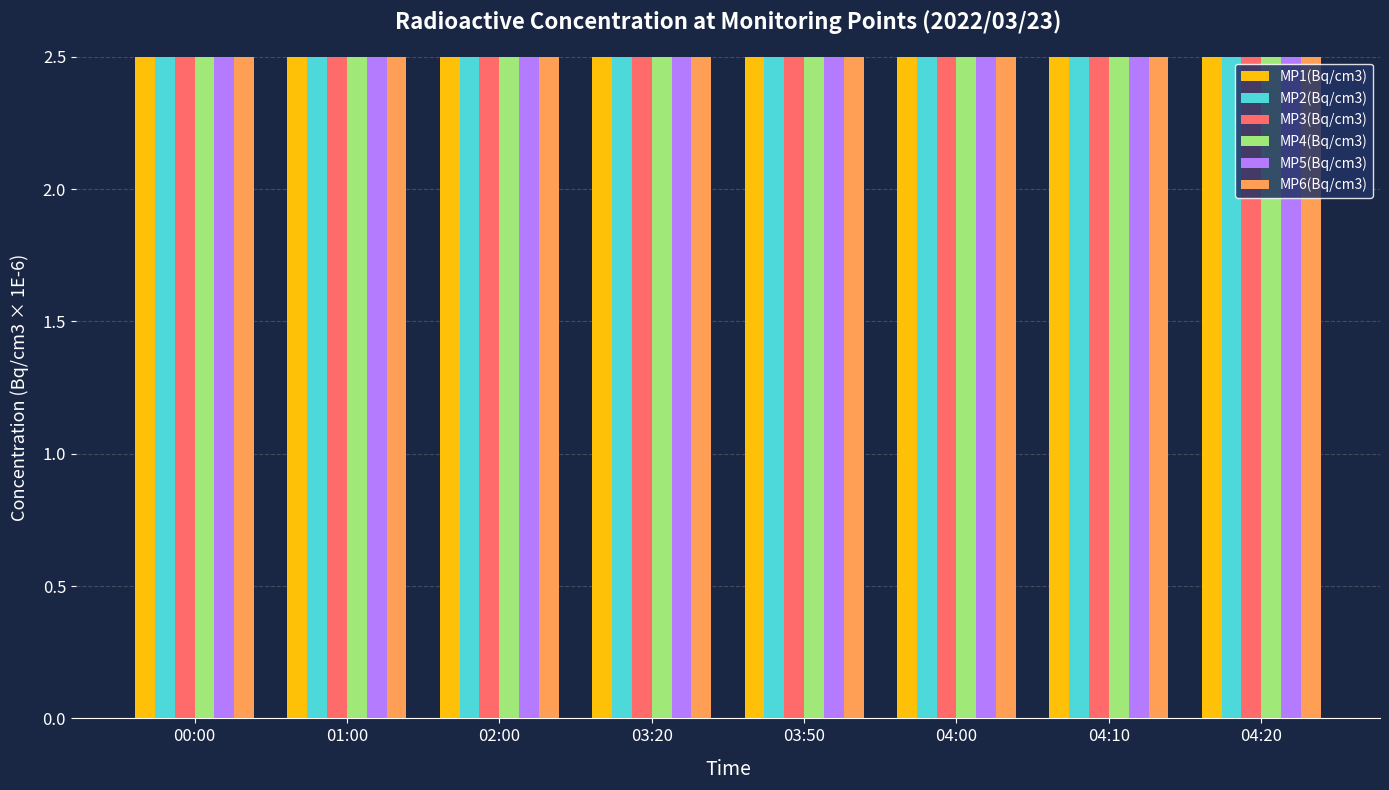

Read the MP2(Bq/cm3) value at 00:00.

1000000.0